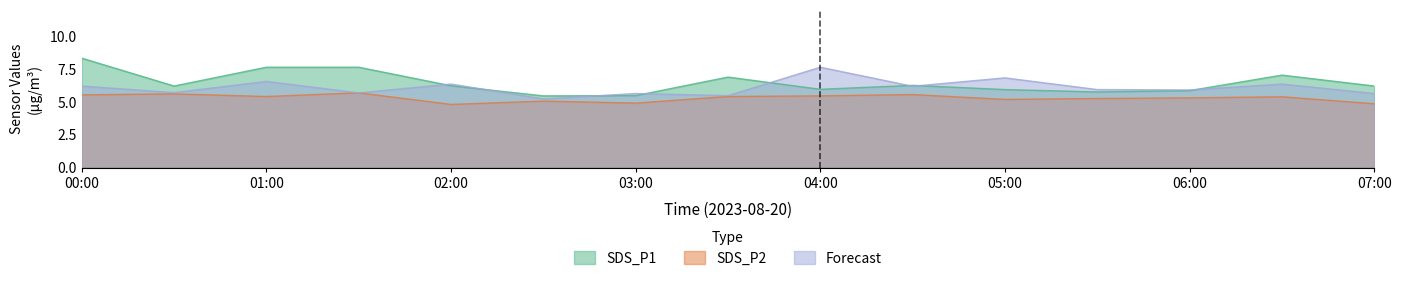

At 01:00, list the series in order from largest to smallest.

SDS_P1, Forecast, SDS_P2